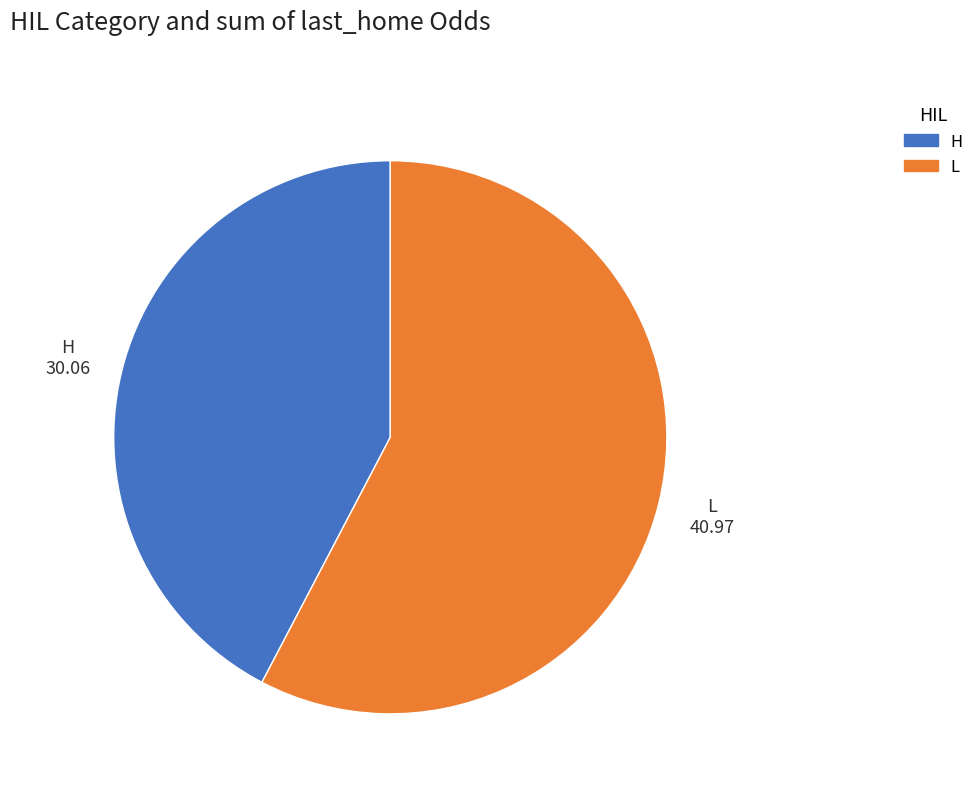

Is there any slice that represents more than half of the pie?

Yes